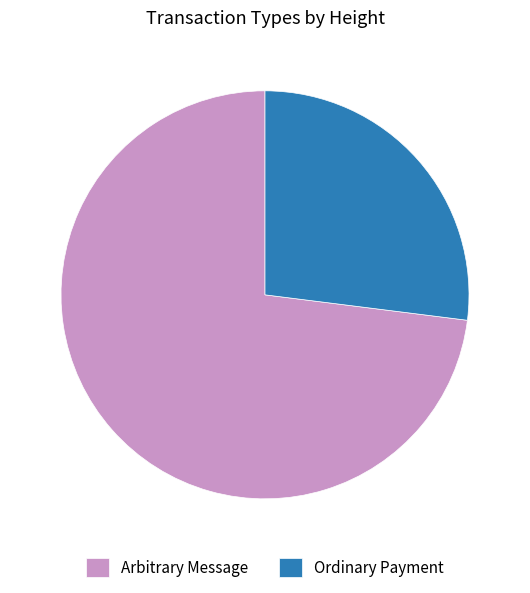

Is it true that Arbitrary Message is 79% of the pie?

False